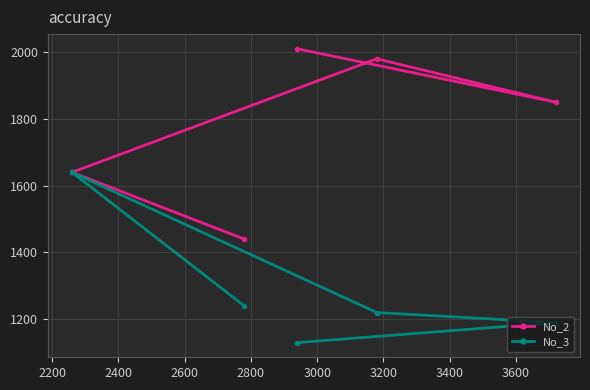

How many lines are shown in the chart?

2